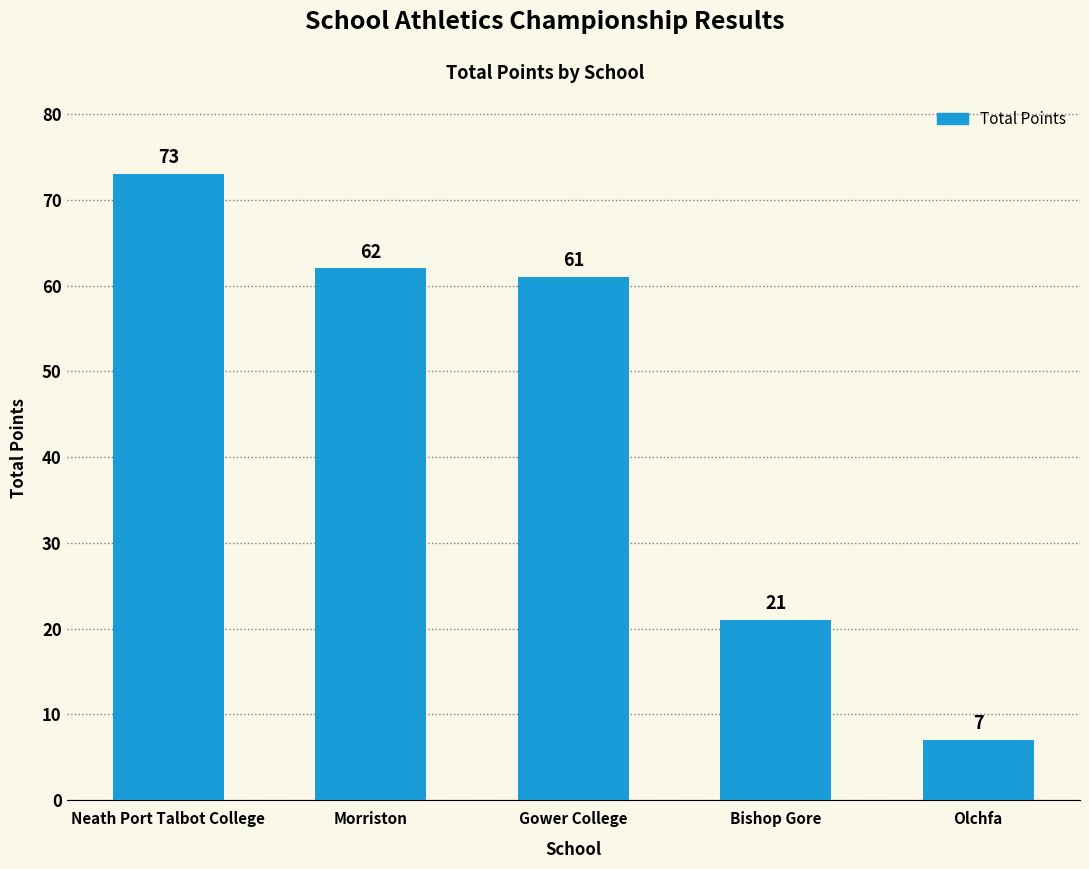

Reading left to right, what are all the values shown in this chart?

73	62	61	21	7